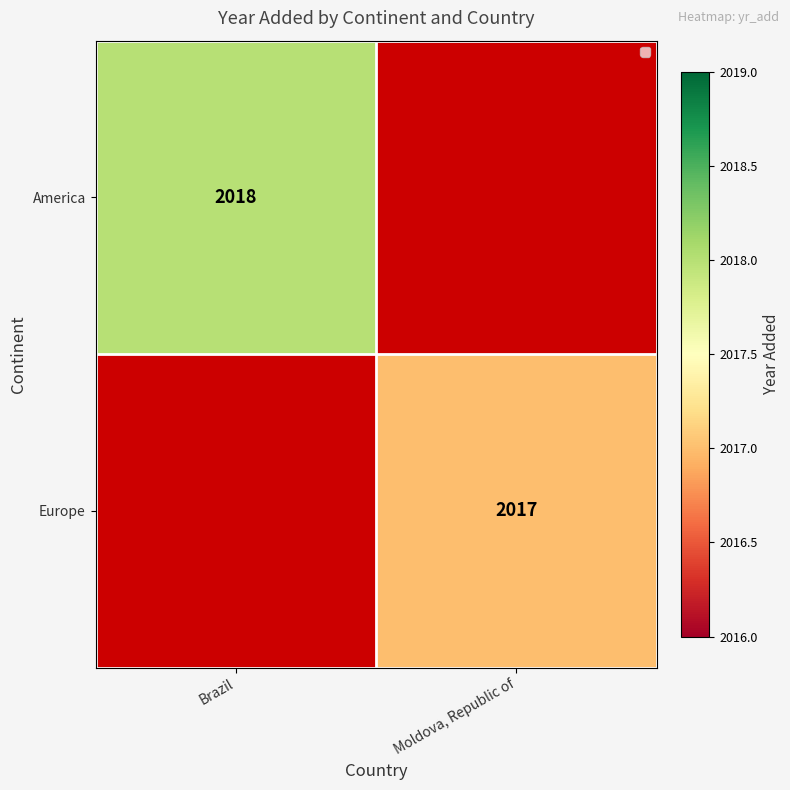

Which has a higher value, Brazil or Moldova, Republic of?

Moldova, Republic of